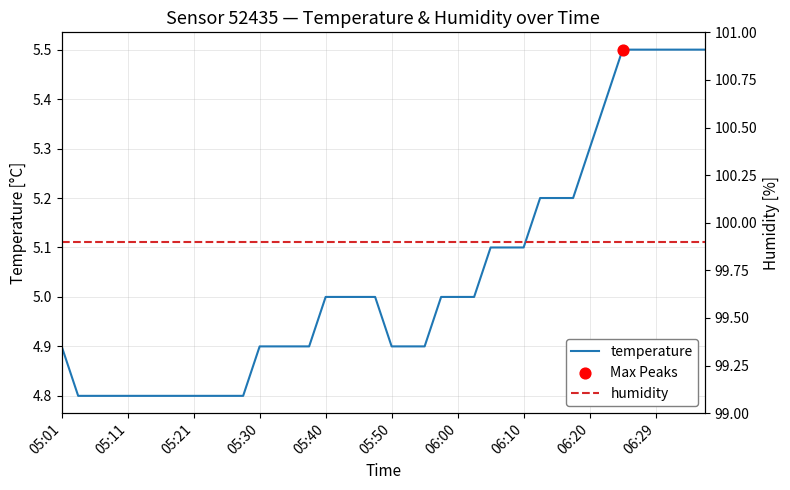

Which series has the widest spread of Y values?

temperature